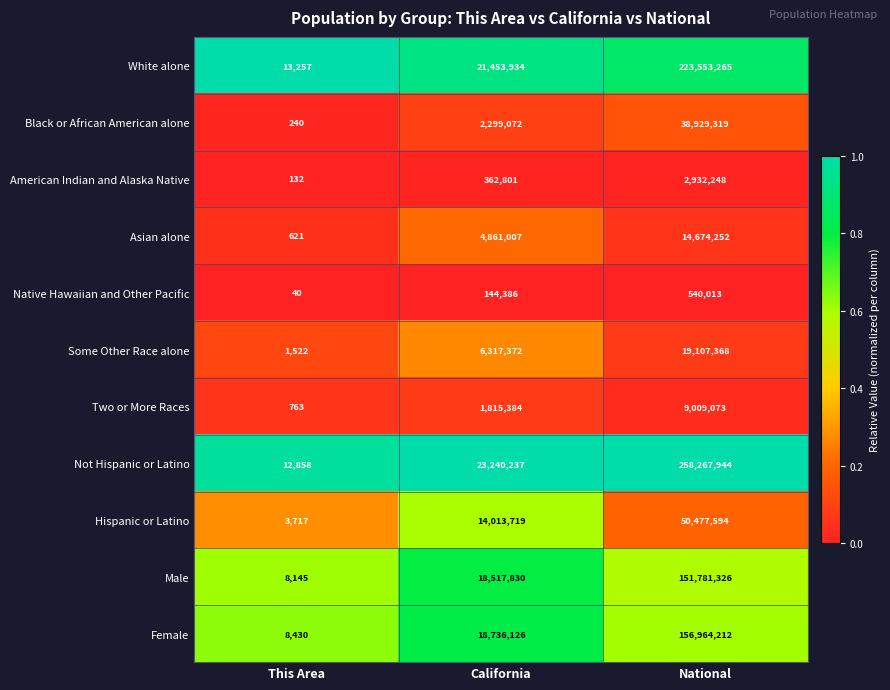

What is the difference between the Hispanic or Latino values at This Area and California?

14010002